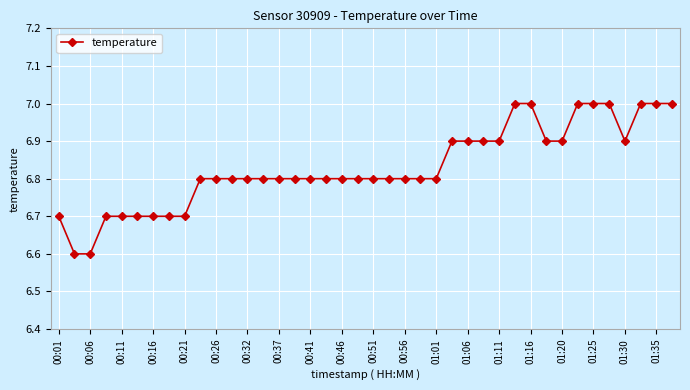

What is the difference between the maximum and minimum values?

0.4